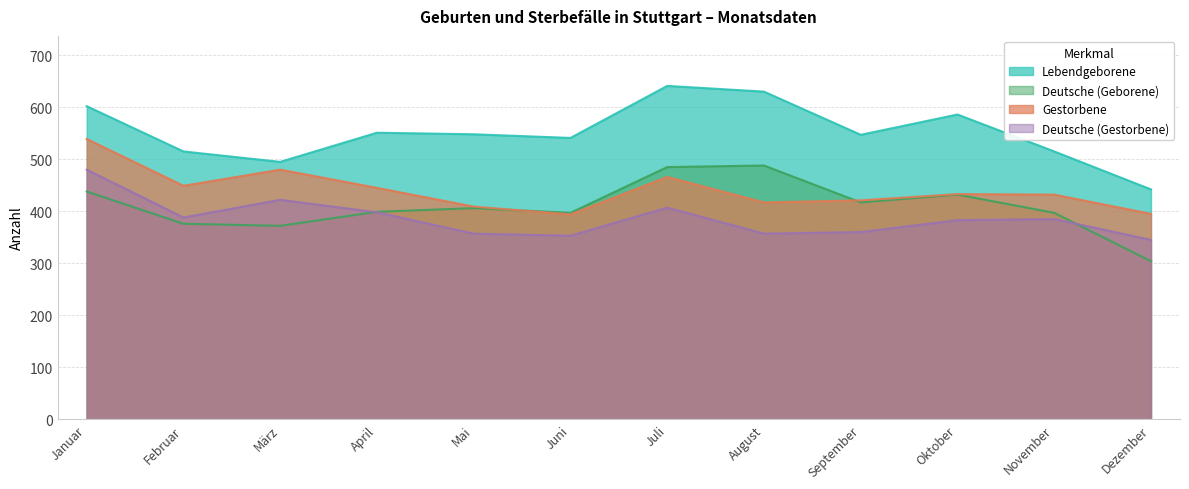

Where is Deutsche (Geborene) nearest to the value 396?

Juni